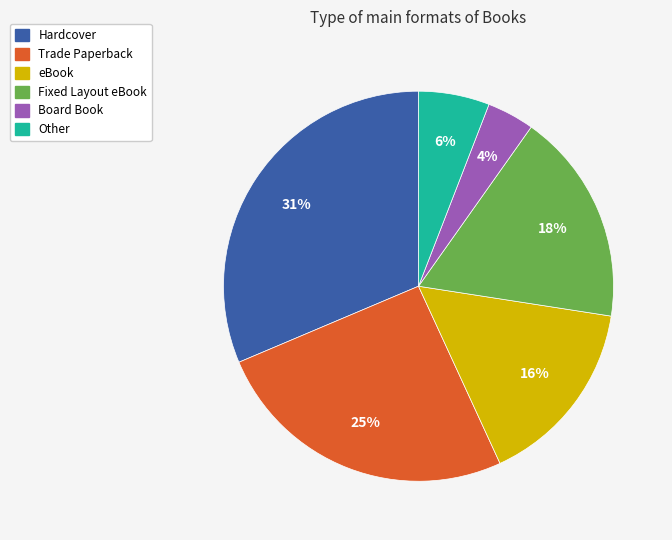

How many segments does this pie chart have?

6